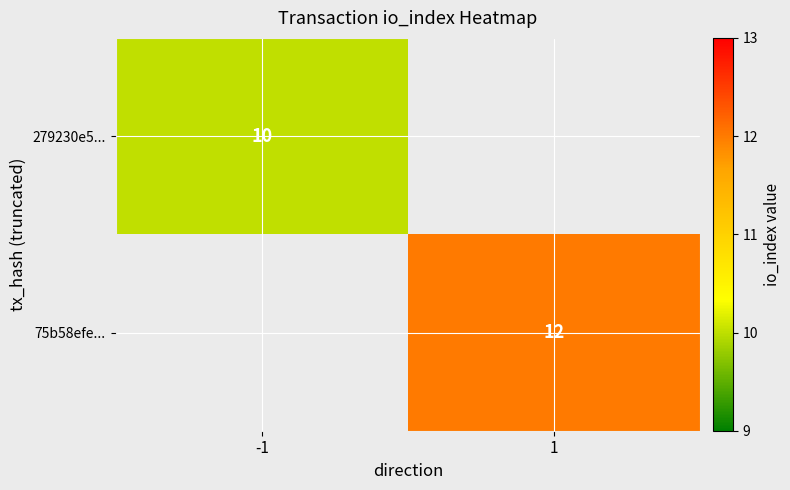

True or false: 279230e5... has a value of 10 at -1.

True